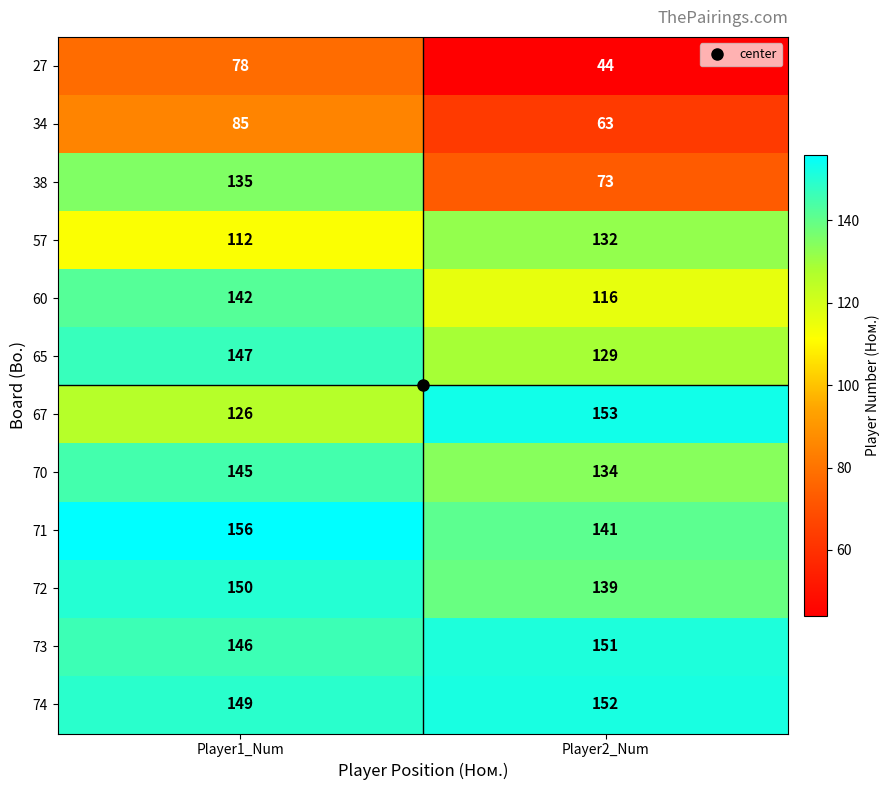

What is the maximum value shown in the chart?

156